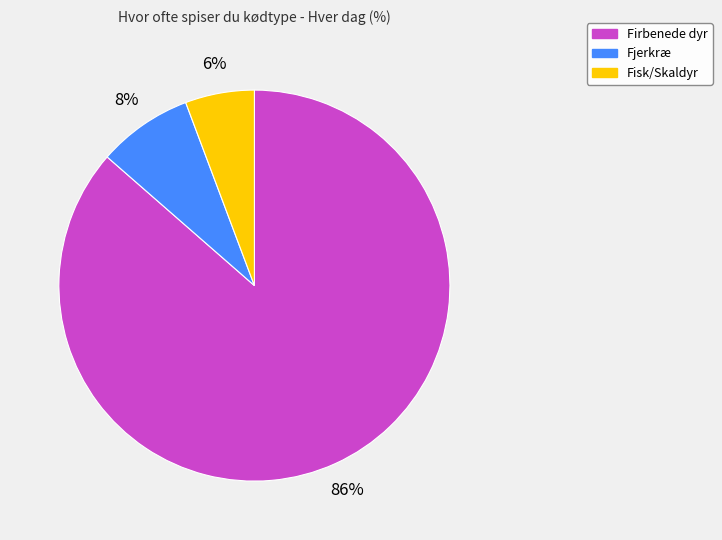

True or false: Fjerkræ accounts for 1% of the total.

False